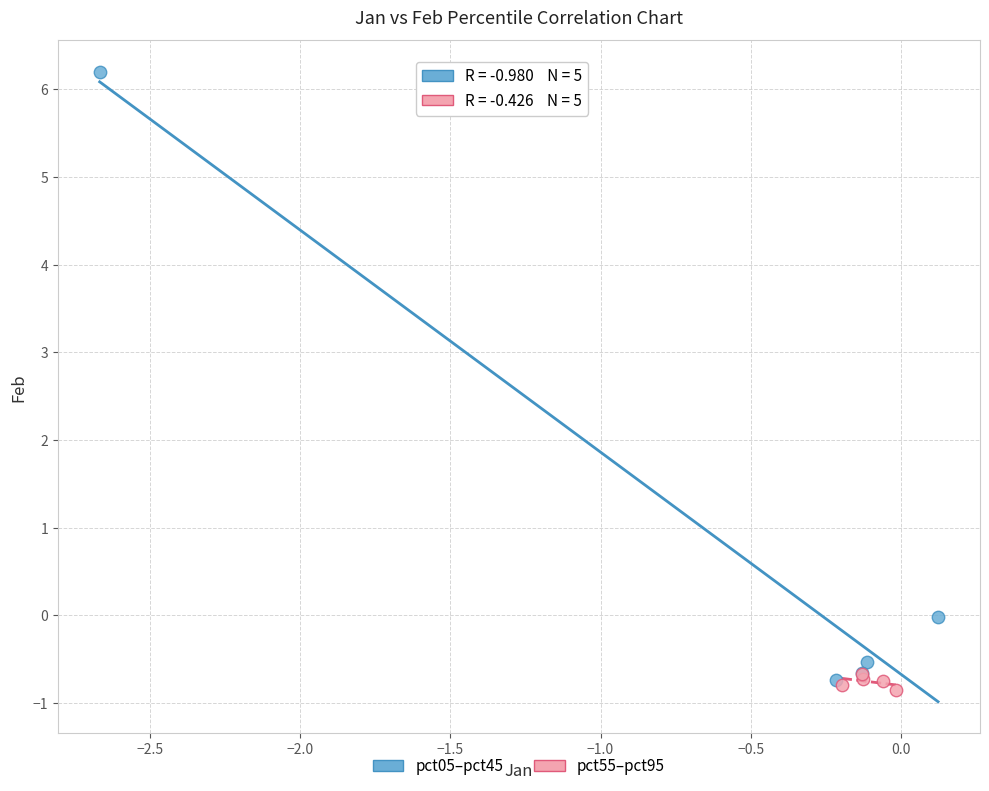

Which series has the largest Y range (max minus min)?

pct05–pct45